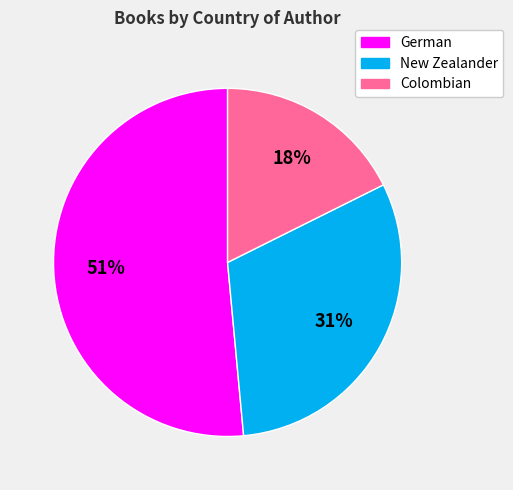

Do German and New Zealander together represent more than half of the pie?

Yes